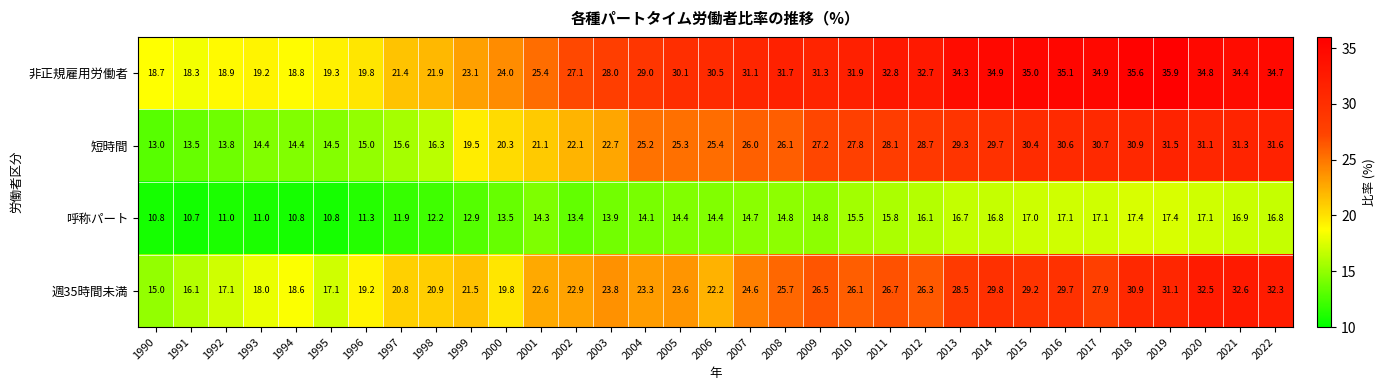

Which series has the widest spread of values?

短時間